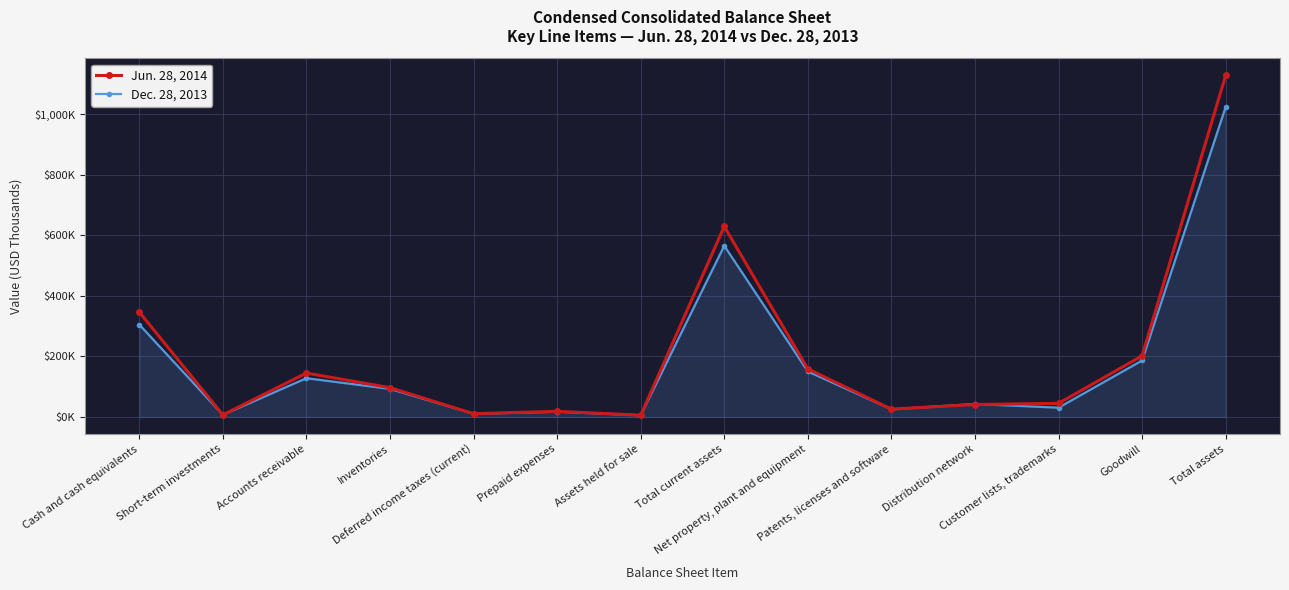

Where does the Dec. 28, 2013 series first go above 92591?

Cash and cash equivalents